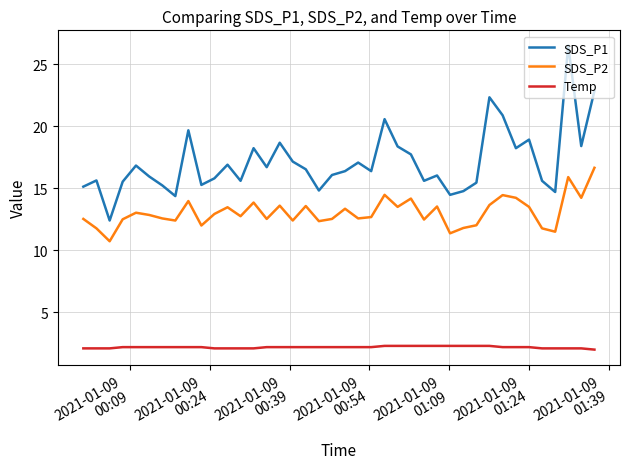

What is the minimum value shown in the chart?

2.0